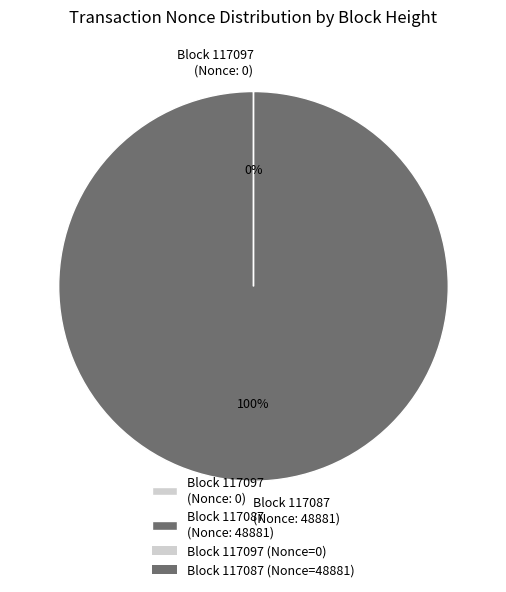

To the nearest percent, what percentage of the pie is Block 117087 (Nonce: 48881)?

100%